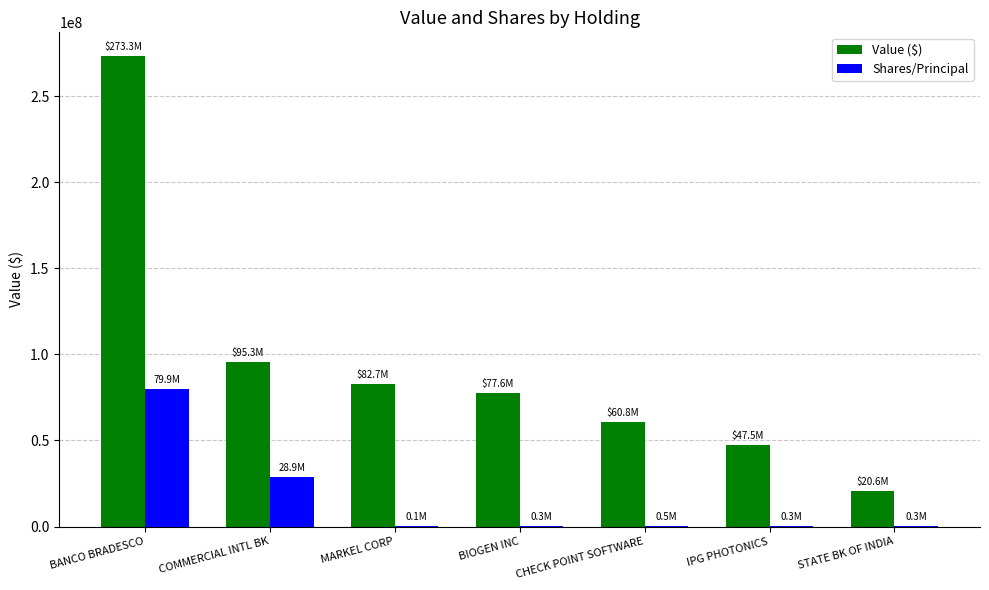

At which label is Value ($) closest to 146945000?

COMMERCIAL INTL BK